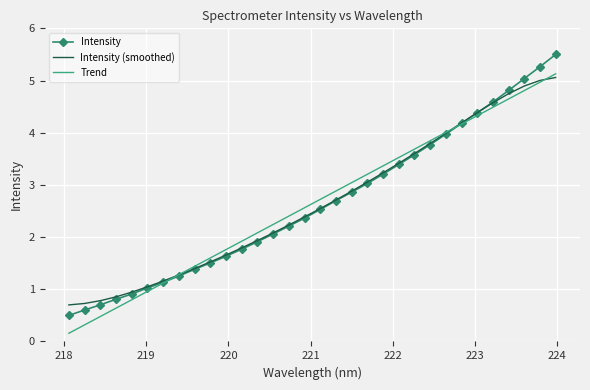

True or false: Intensity and Trend intersect in this chart.

True